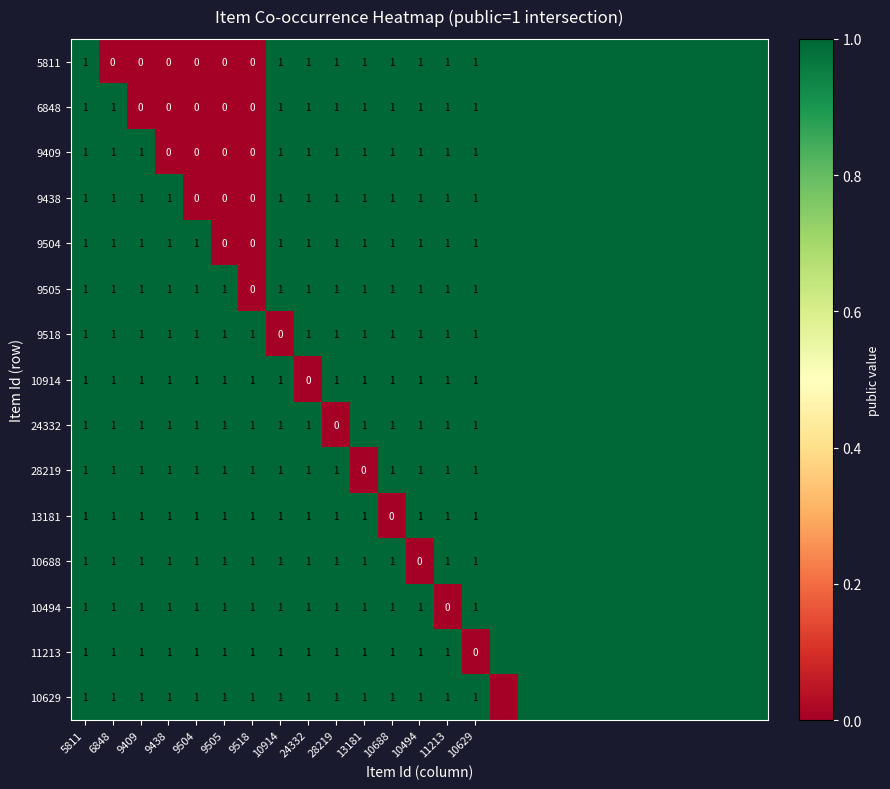

The 28219 series shows 1 at 10629. True or false?

True